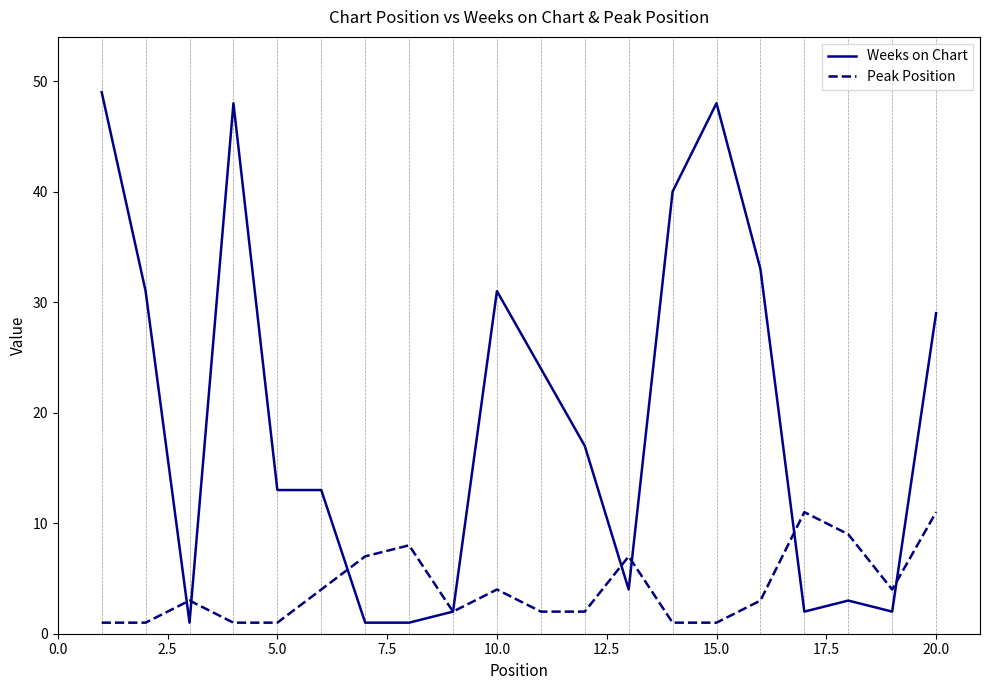

Which series has the largest total across all categories?

Weeks on Chart